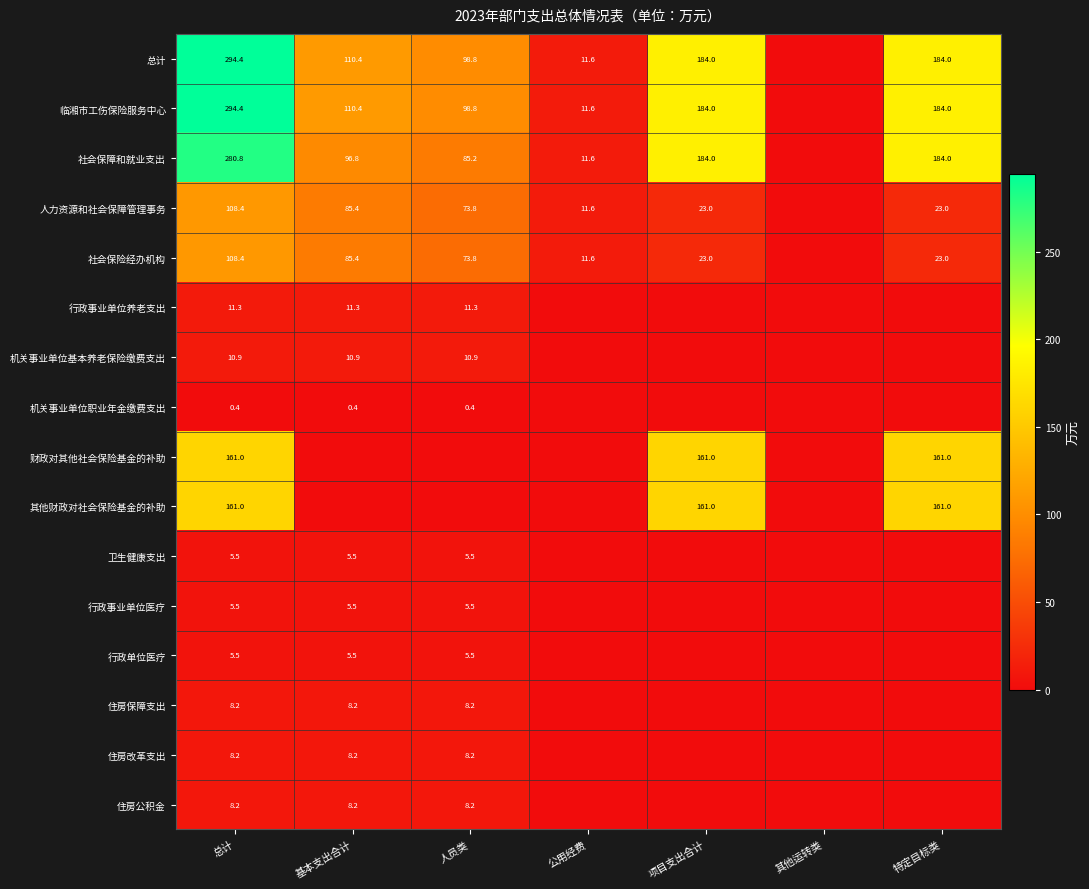

The 住房公积金 series shows 2.4 at 基本支出合计. True or false?

False